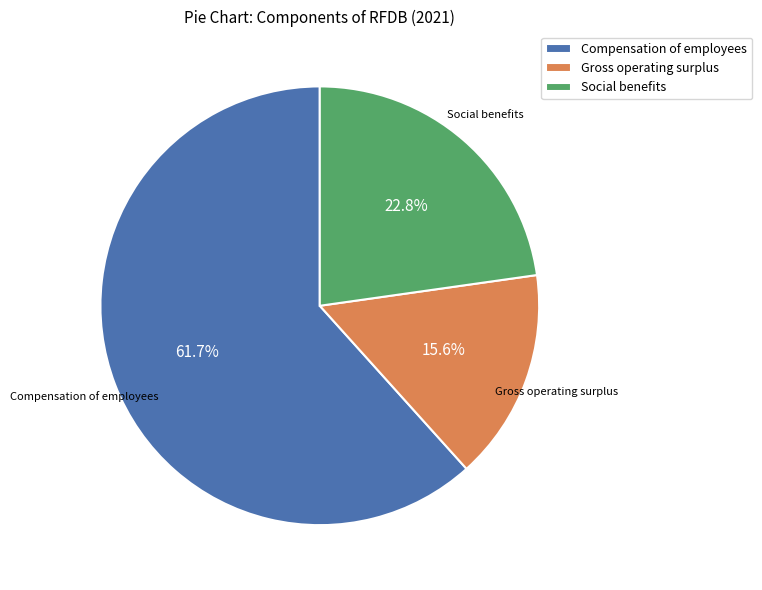

What percentage is NOT represented by Social benefits?

77.2%